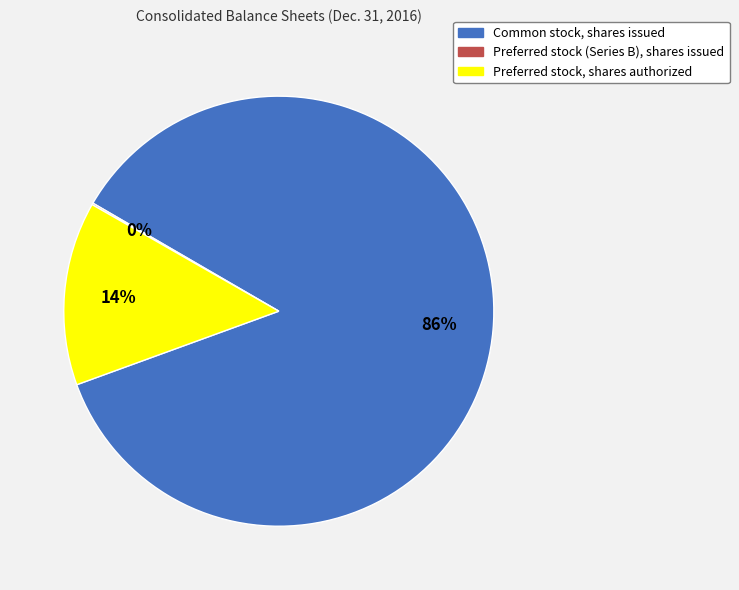

What is the largest slice in the pie chart?

Common stock, shares issued